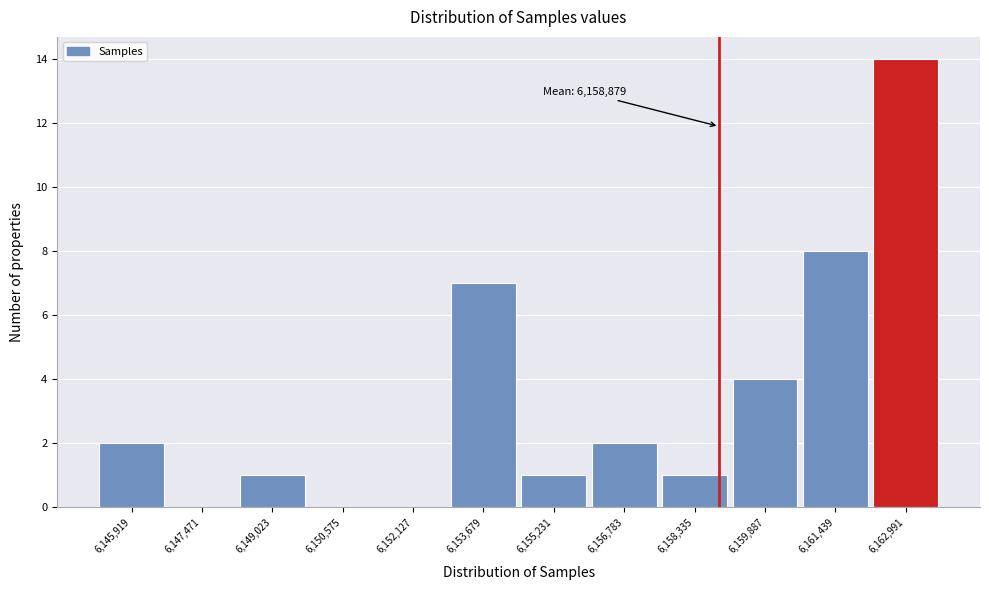

Over which range of the x-axis is the bar tallest?

6162200 to 6163800